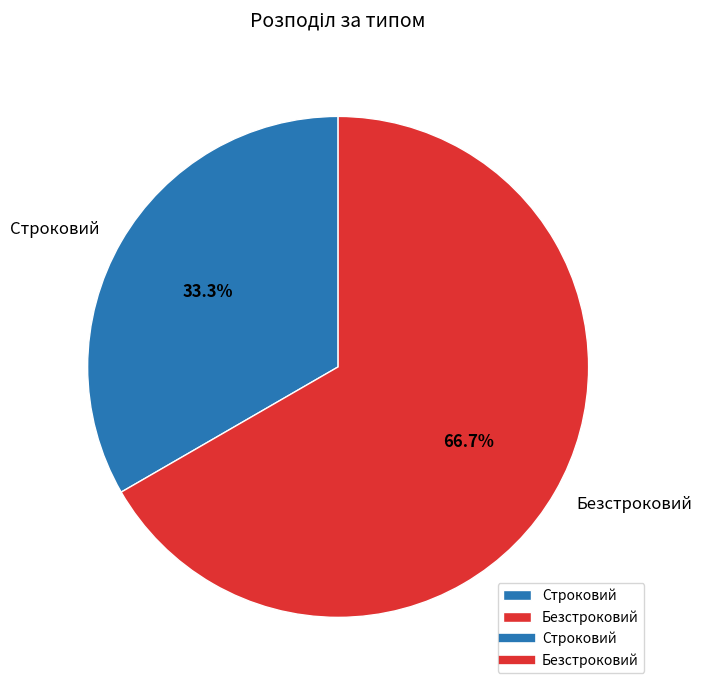

Rank the categories by value from lowest to highest.

Строковий, Безстроковий